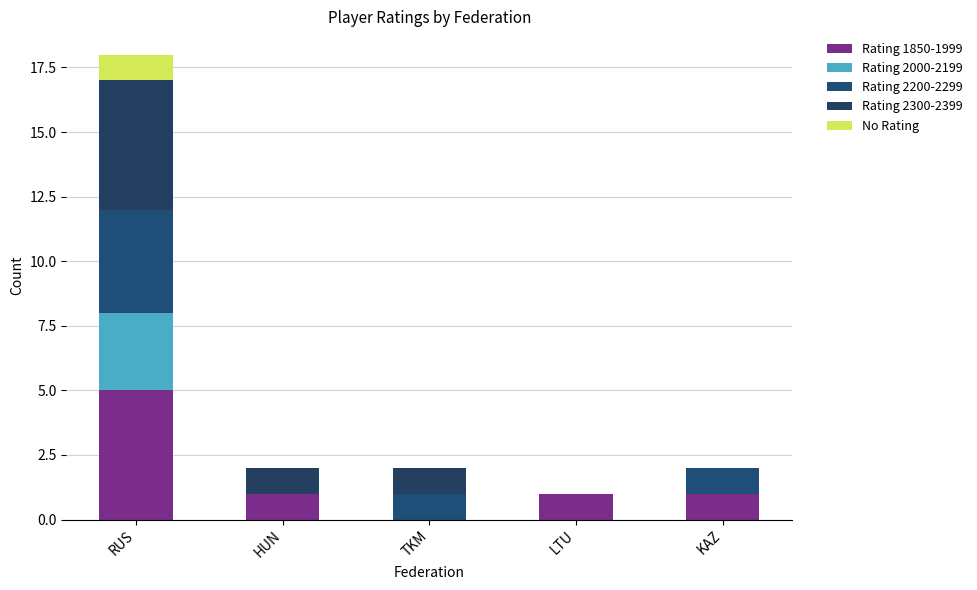

Count the number of data series in this chart.

5